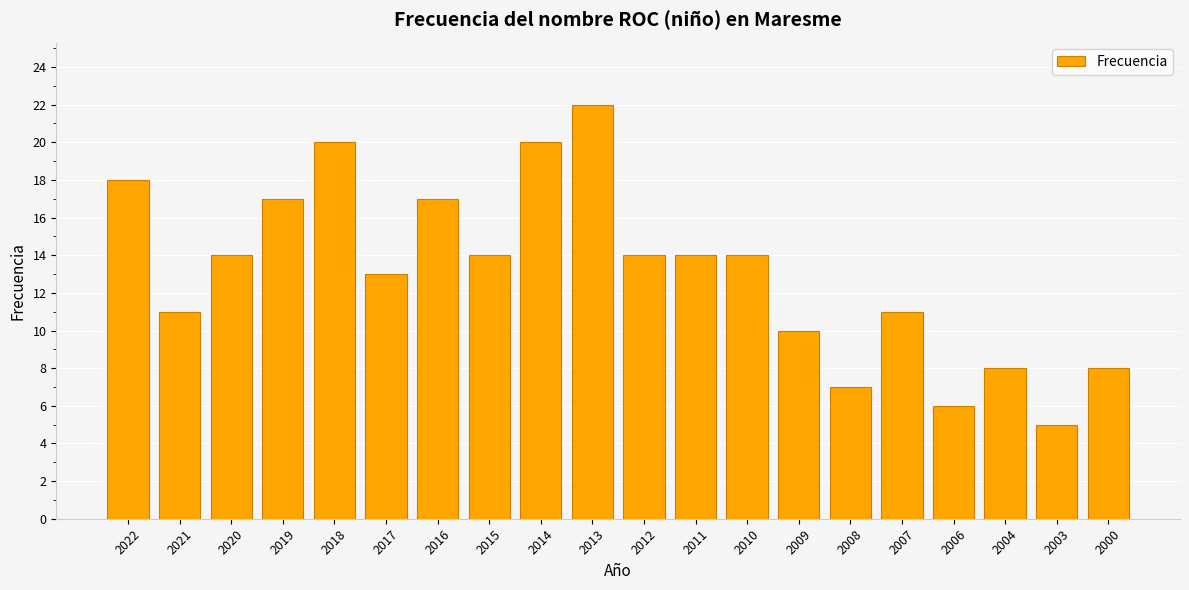

What is the sum of the values at 2012 and 2015?

28